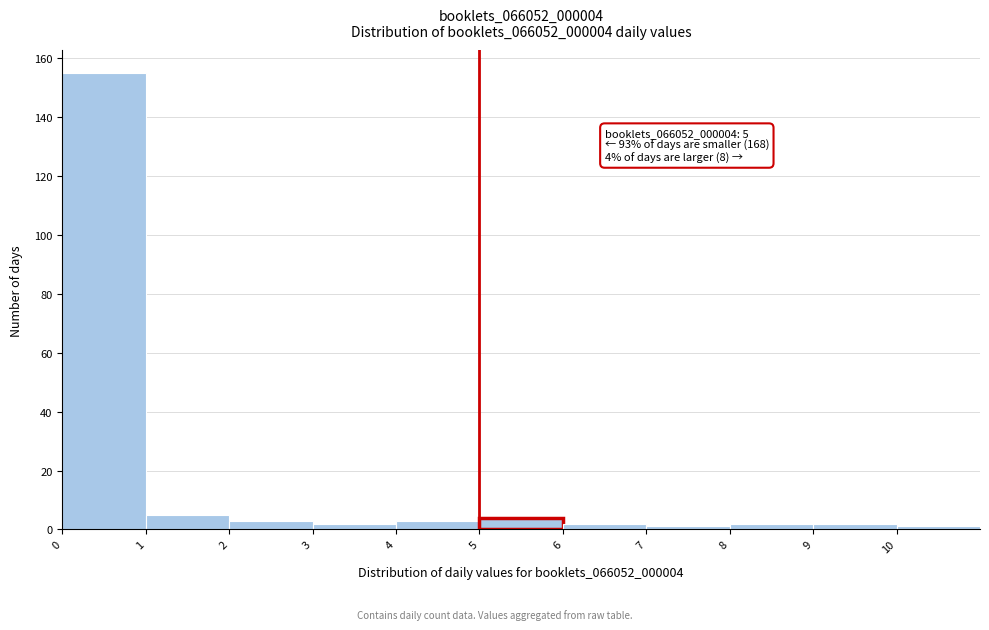

Which range on the x-axis has the tallest bar?

0 to 1